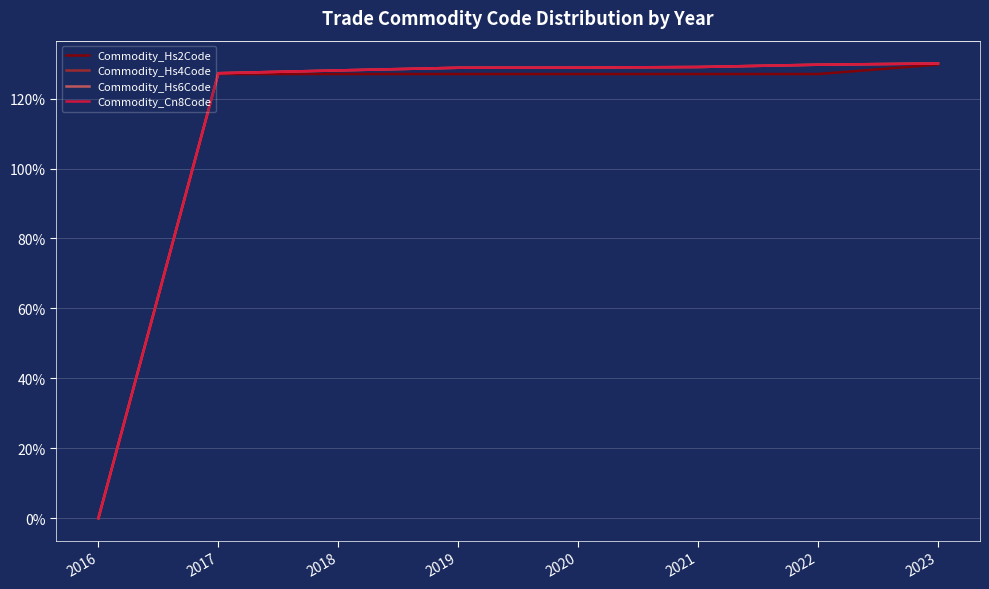

At which label does Commodity_Cn8Code reach its minimum?

2016